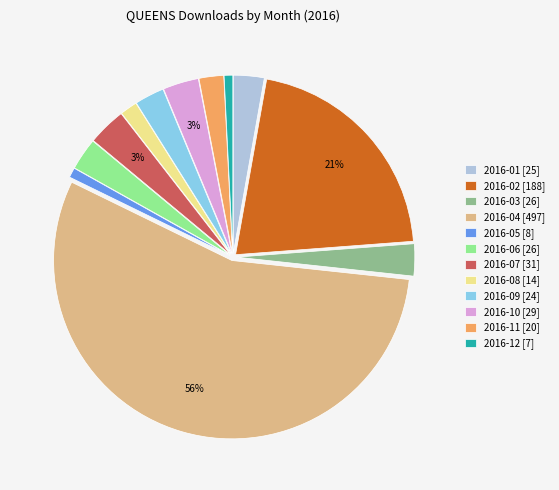

How many slices are in this pie chart?

12